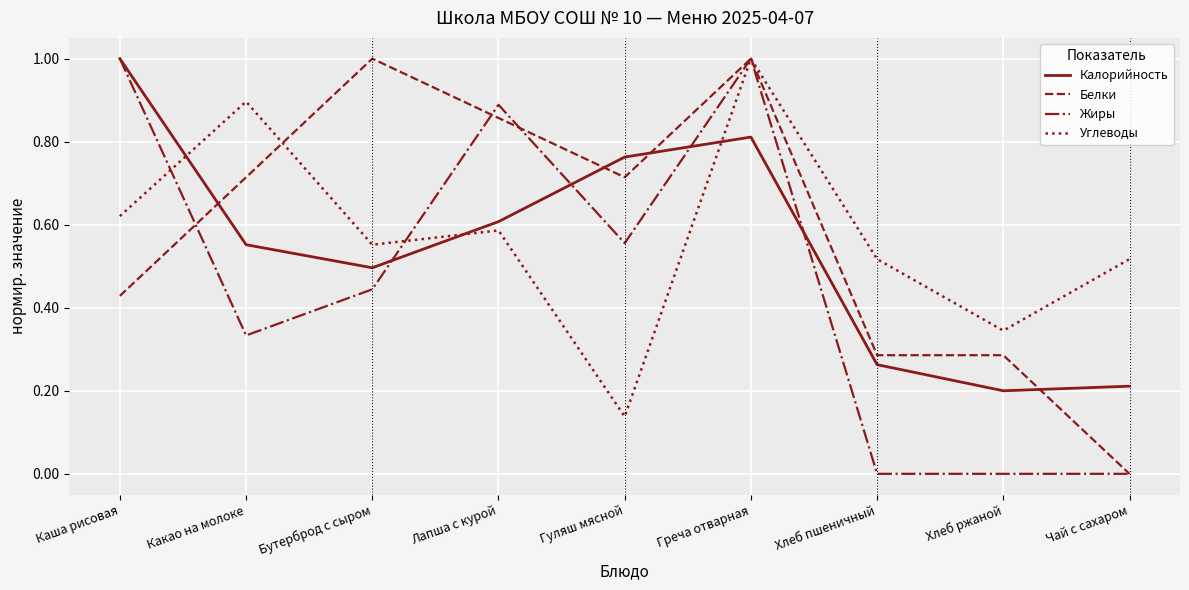

What position from the left is Каша рисовая?

1